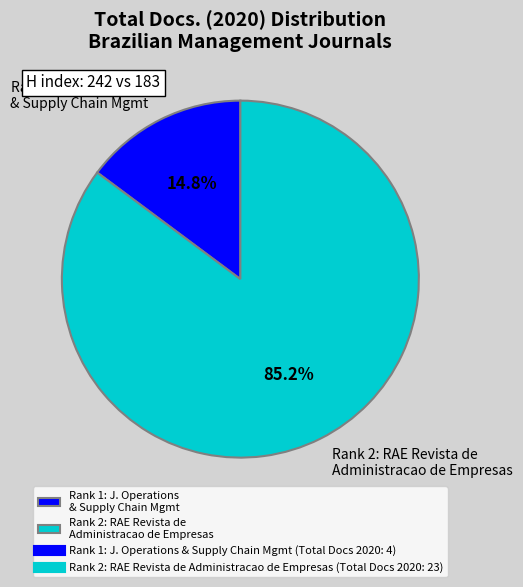

Count the number of slices in the pie.

2